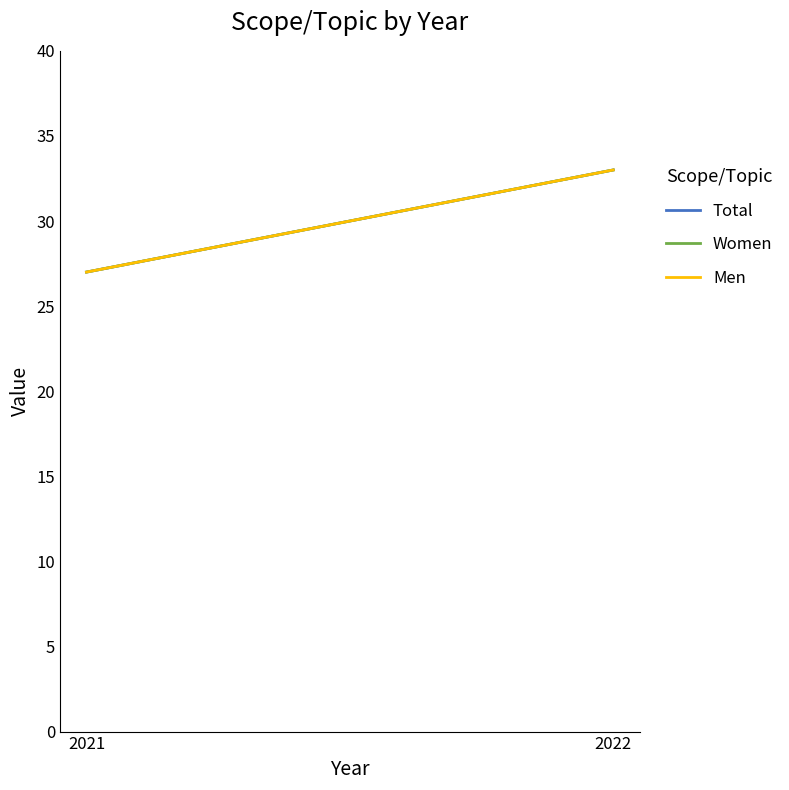

What is the value of the Women point at the 1st from the left?

27